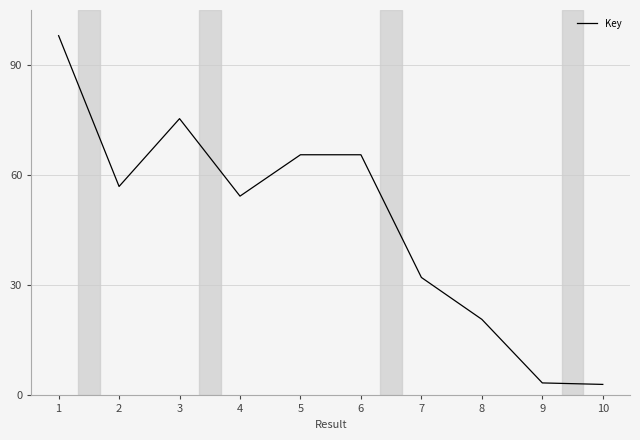

Is it true that the value at 5 is 65.6?

True